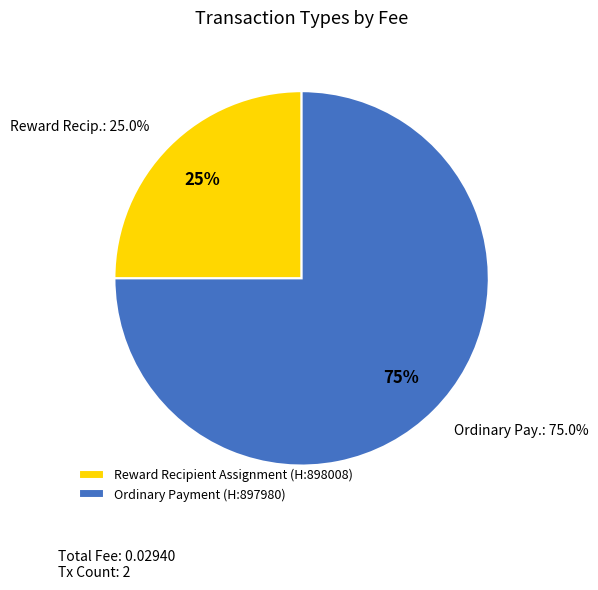

To the nearest percent, what portion does Reward Recipient Assignment
(Height: 898008) represent?

25%